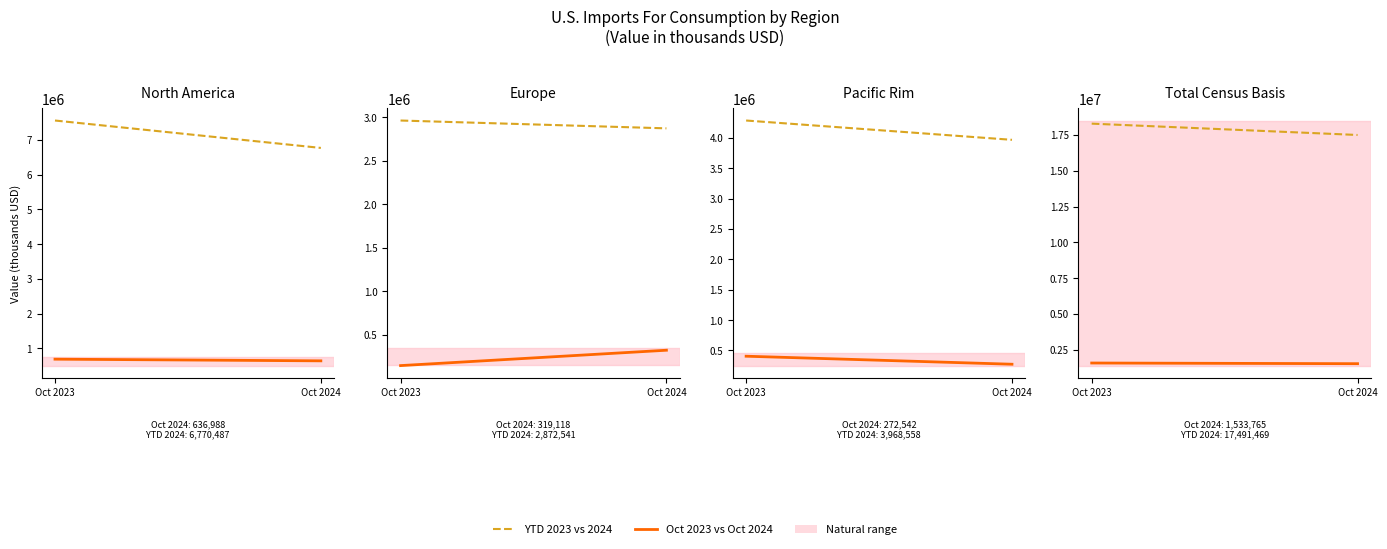

Is it true that Oct 2023 vs Oct 2024 equals 1533765 at Oct 2024?

True